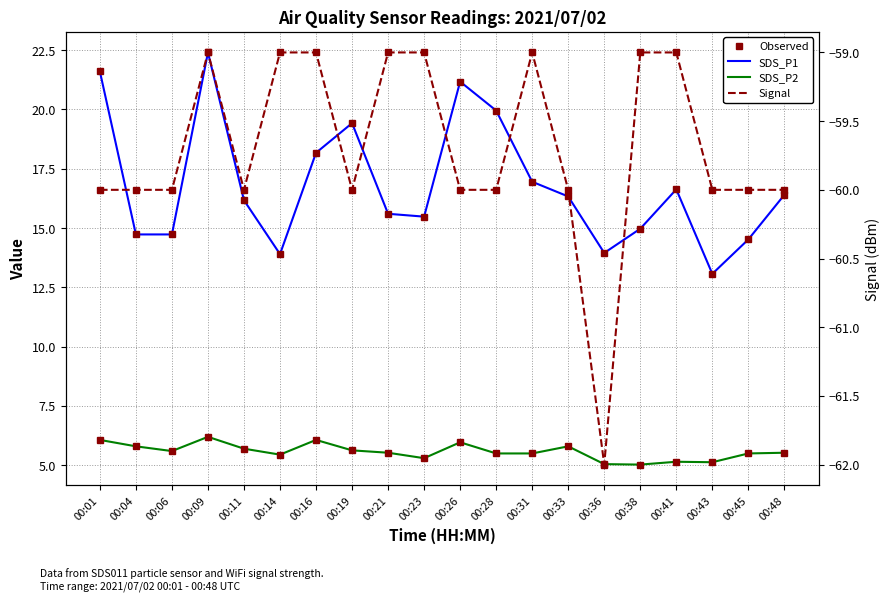

Which series has the largest range (max minus min)?

SDS_P1